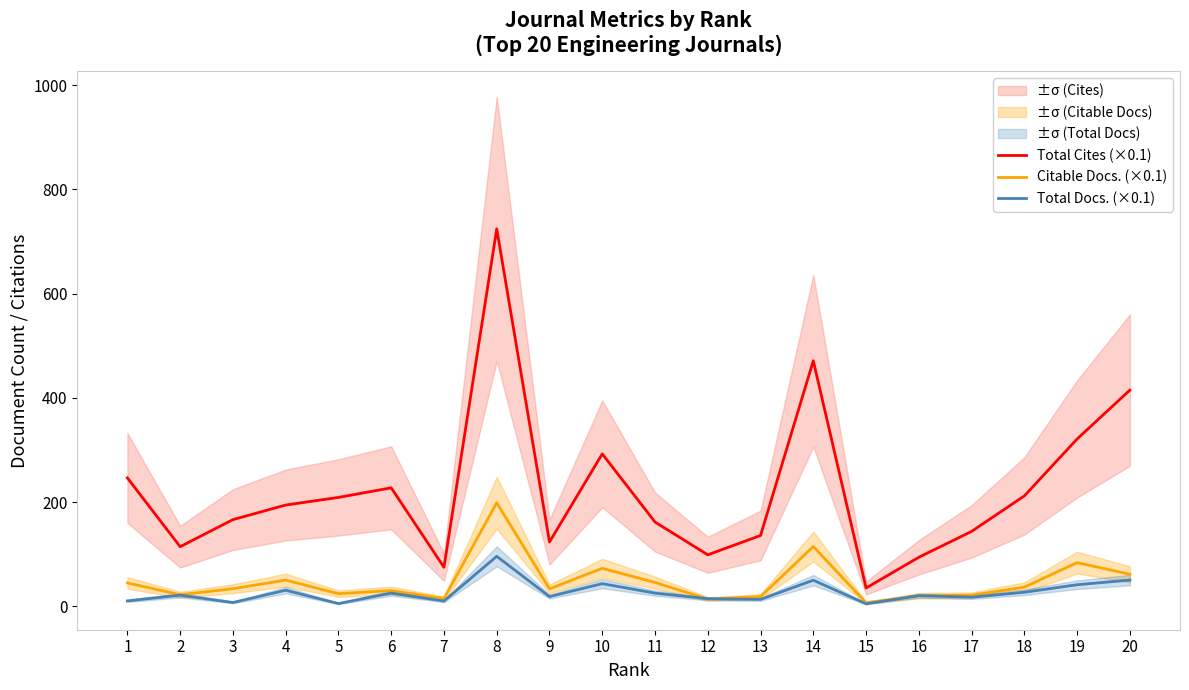

Which series changed the most between 5 and 12?

Total Cites (×0.1)